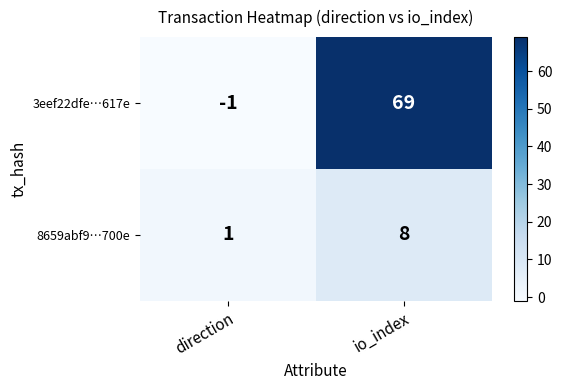

The value of 8659abf9…700e at io_index is 8. True or false?

True